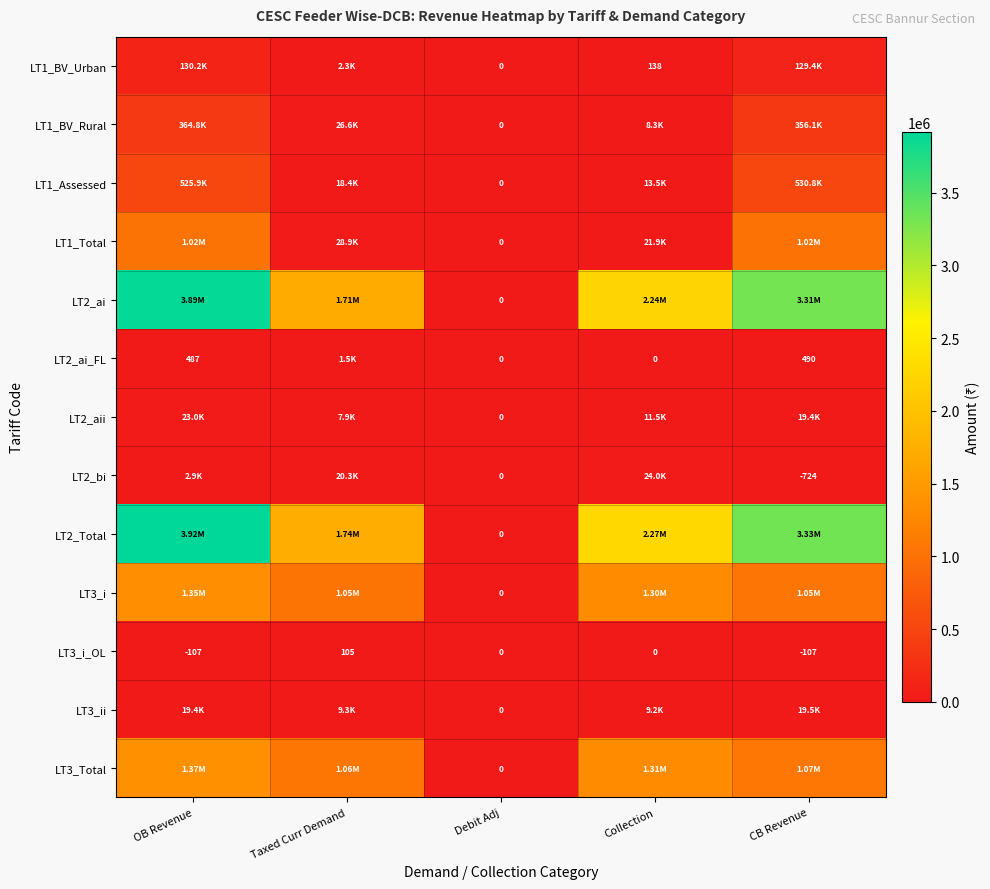

How many positive values does the LT3_i_OL series have?

1